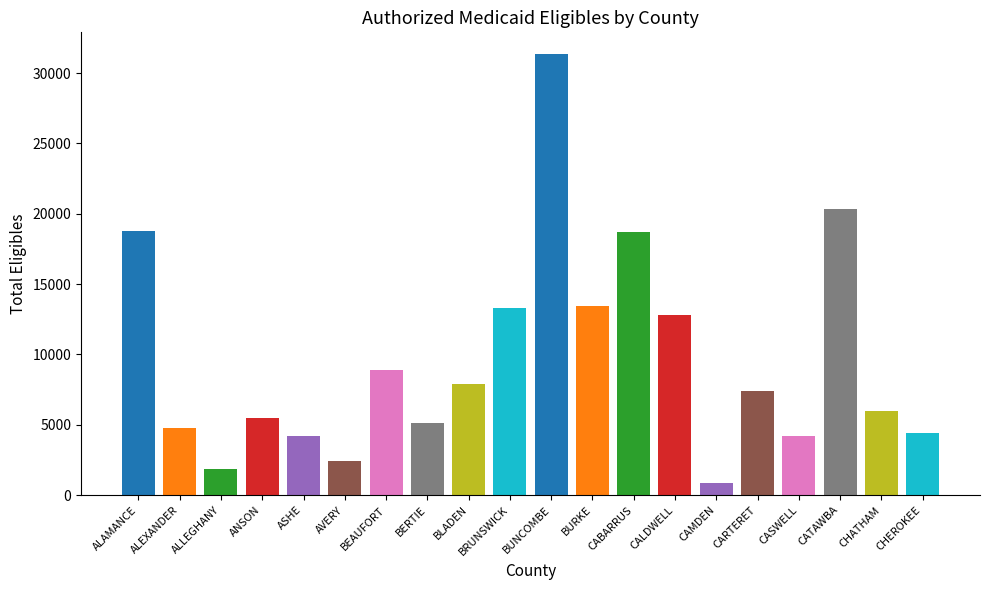

What position from the left is CATAWBA?

18